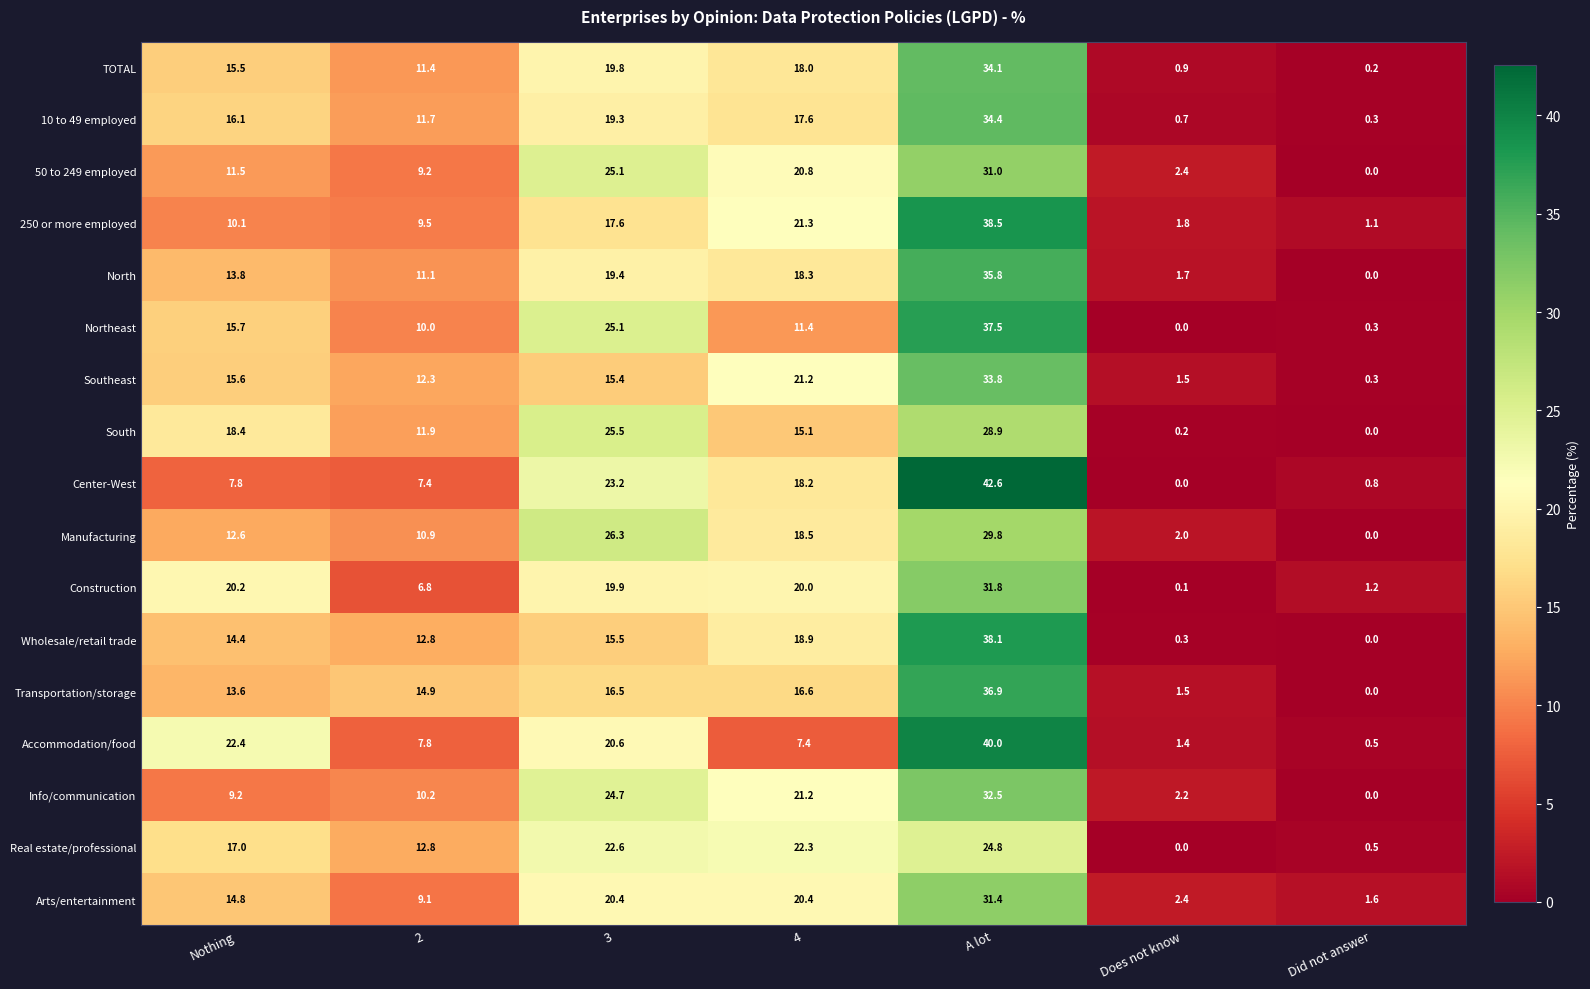

What is the approximate value of Arts/entertainment at 3?

20.4